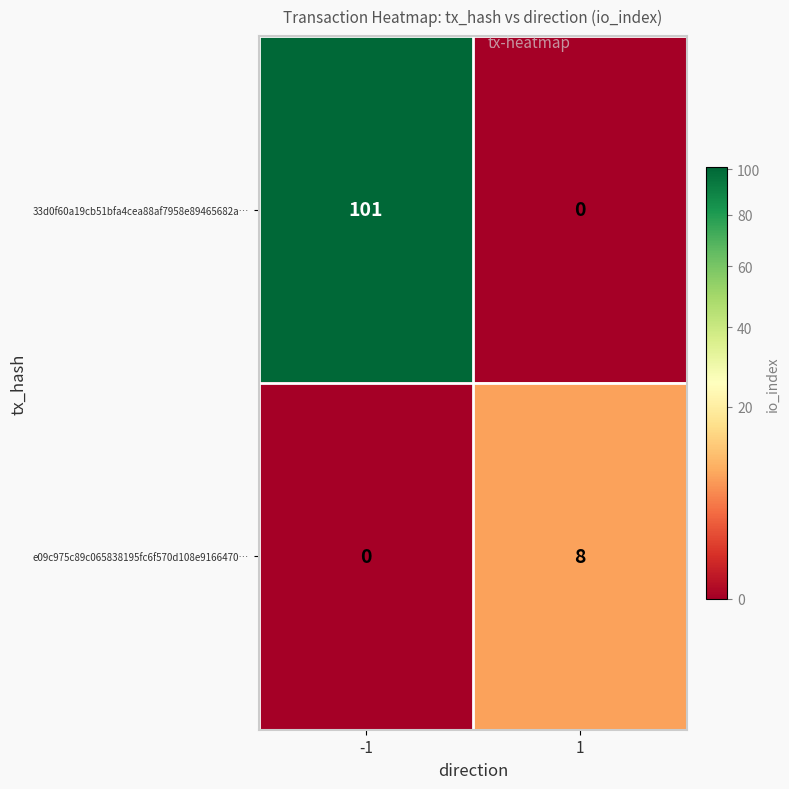

The 33d0f60a19cb51bfa4cea88af7958e89465682a… series shows 35 at 1. True or false?

False